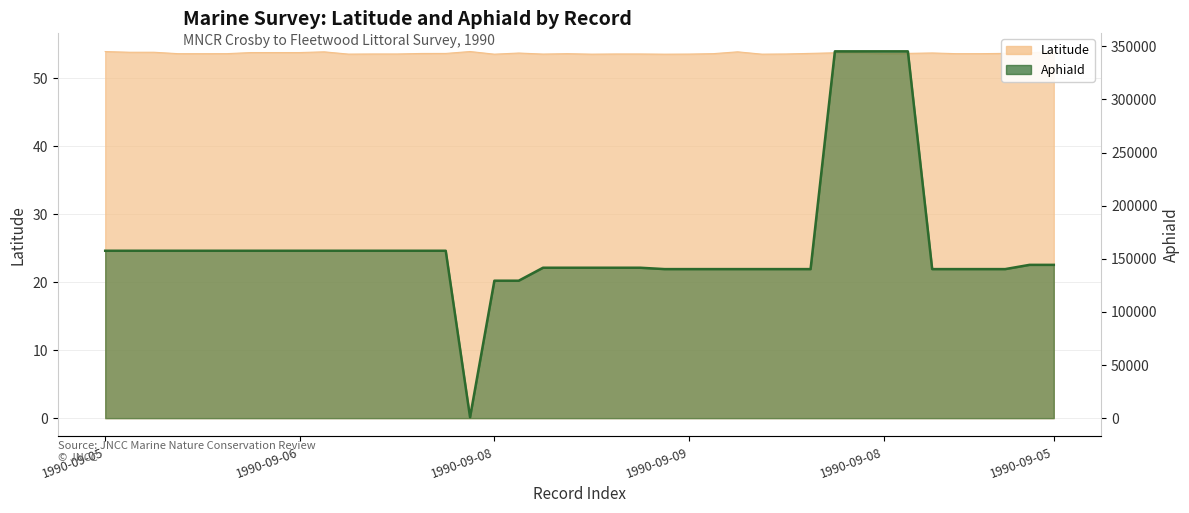

Is the value of Latitude at 1990-09-08 greater than the value of AphiaId at 1990-09-06?

No